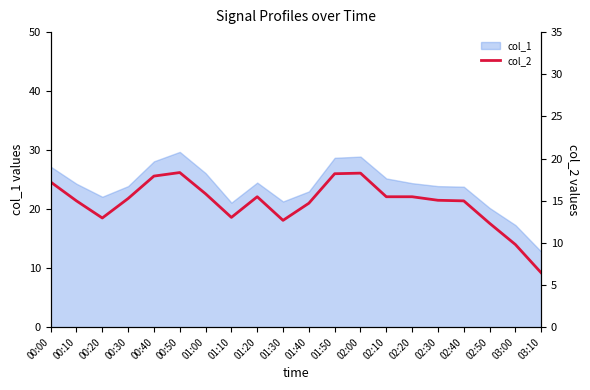

Where does the data first go above 21?

00:00